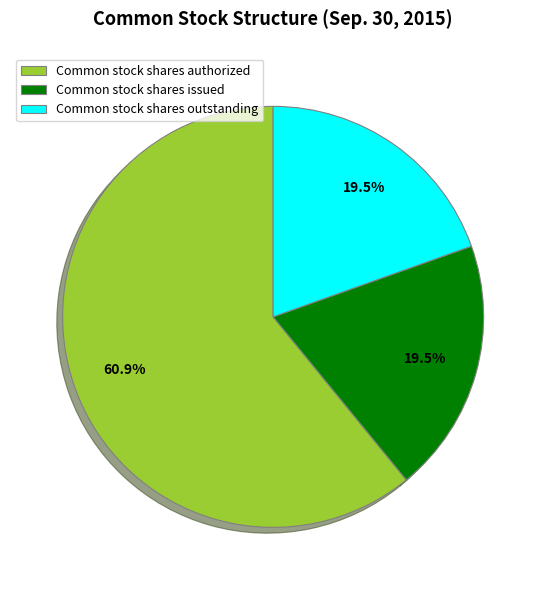

Which category accounts for the majority?

Common stock shares authorized